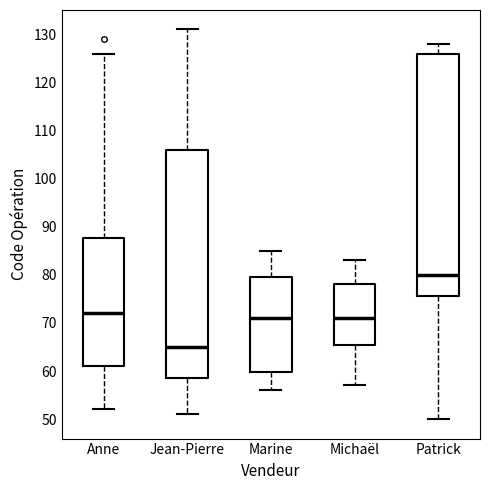

Comparing the boxes themselves (not the whiskers), which one is the tallest?

Patrick